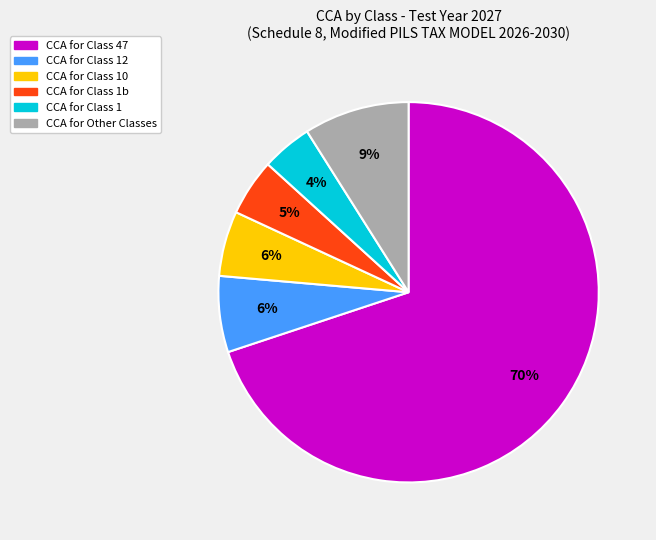

To the nearest percent, what is the average slice percentage?

17%